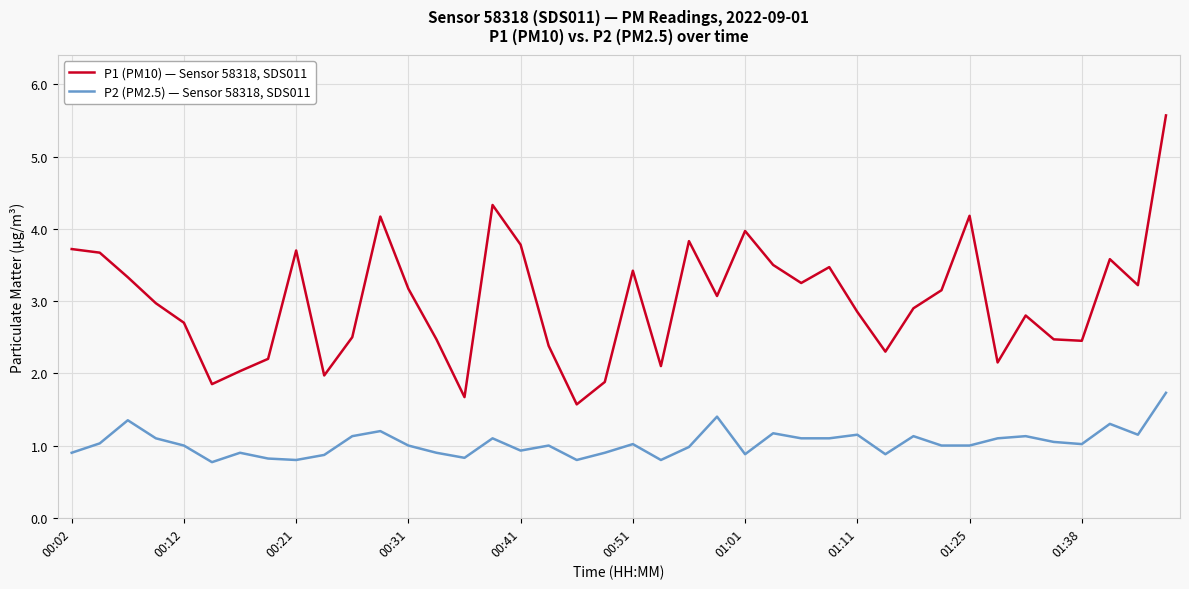

Which series has the largest range (max minus min)?

P1 (PM10) — Sensor 58318, SDS011